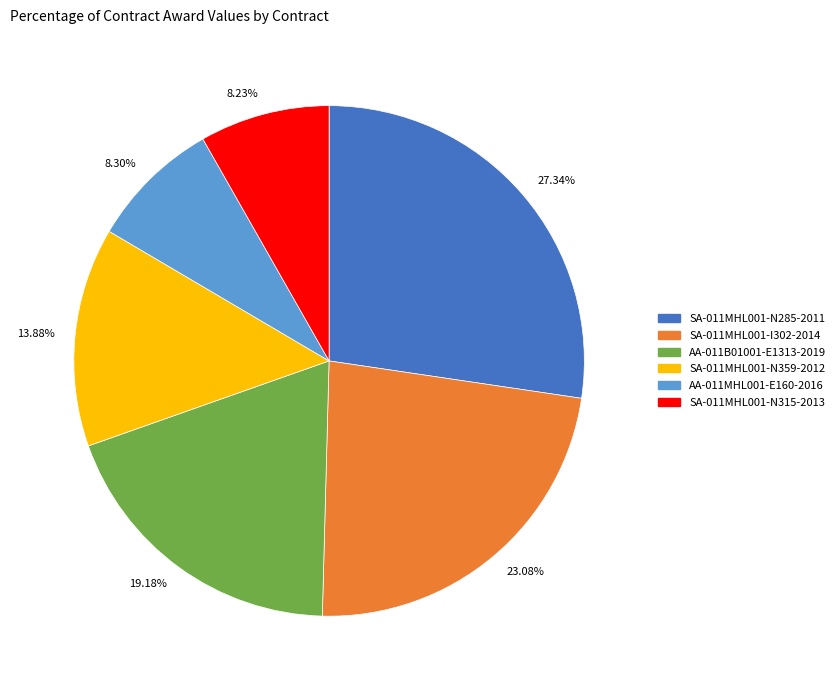

Count the number of slices in the pie.

6